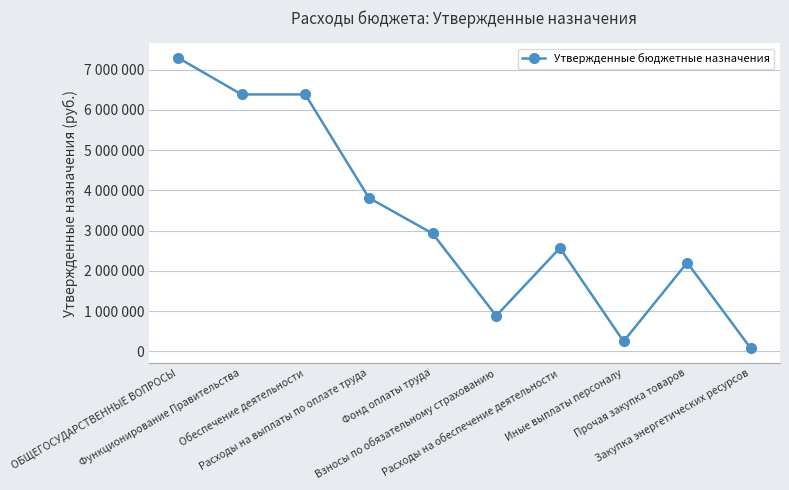

Does the chart display data point markers on the line(s)?

Yes